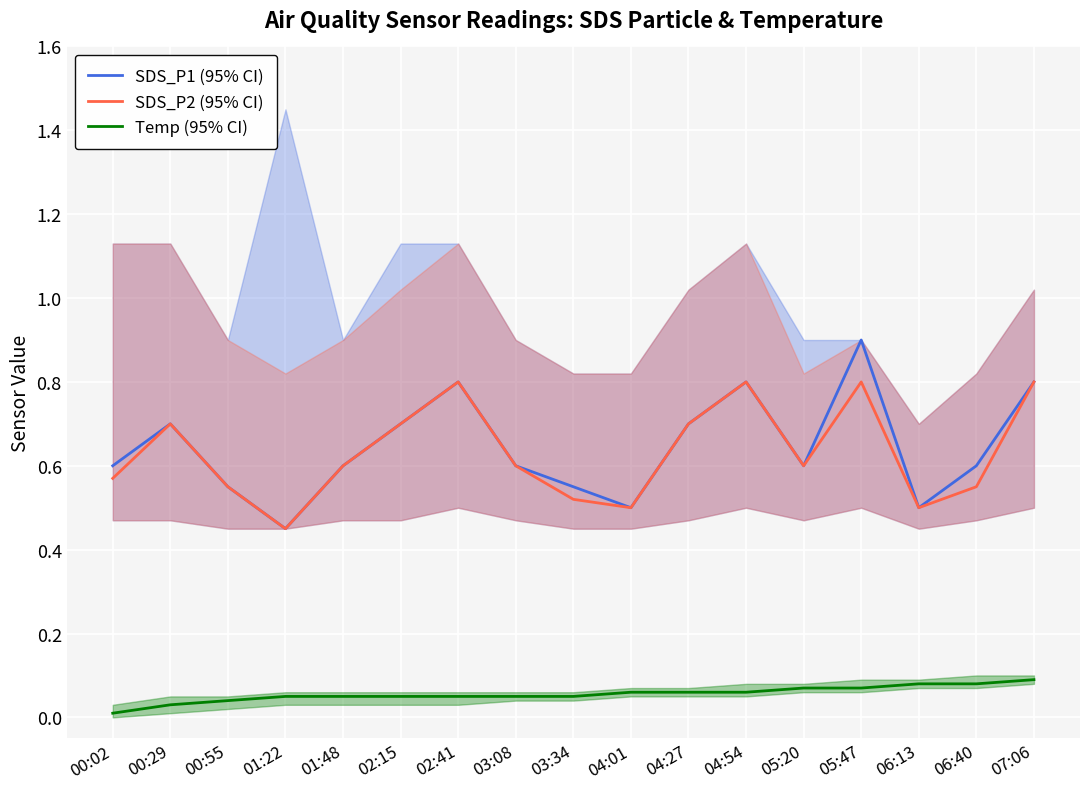

Reading left to right, list all the values displayed in this chart.

SDS_P1 (95% CI): 0.6	0.7	0.6	0.5	0.6	0.7	0.8	0.6	0.6	0.5	0.7	0.8	0.6	0.9	0.5	0.6	0.8
SDS_P2 (95% CI): 0.6	0.7	0.6	0.5	0.6	0.7	0.8	0.6	0.5	0.5	0.7	0.8	0.6	0.8	0.5	0.6	0.8
Temp (95% CI): 0.0	0.0	0.0	0.1	0.1	0.1	0.1	0.1	0.1	0.1	0.1	0.1	0.1	0.1	0.1	0.1	0.1